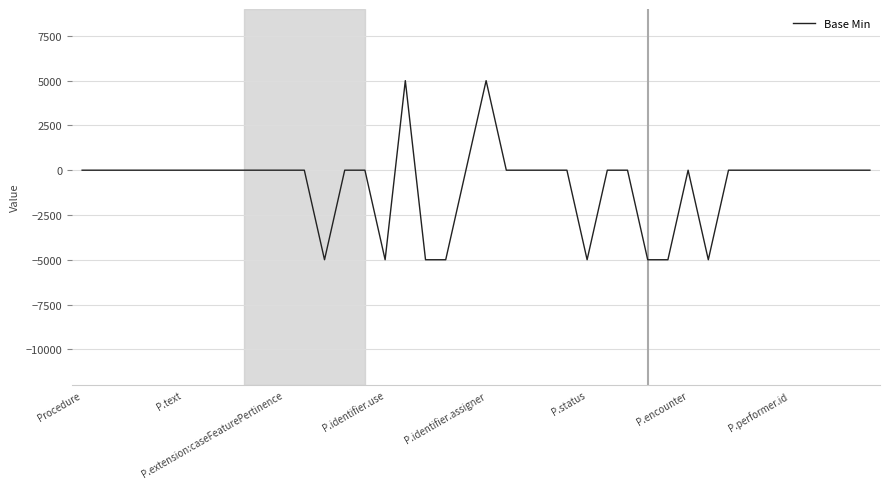

True or false: there are more than 1 points higher than both neighbors.

True